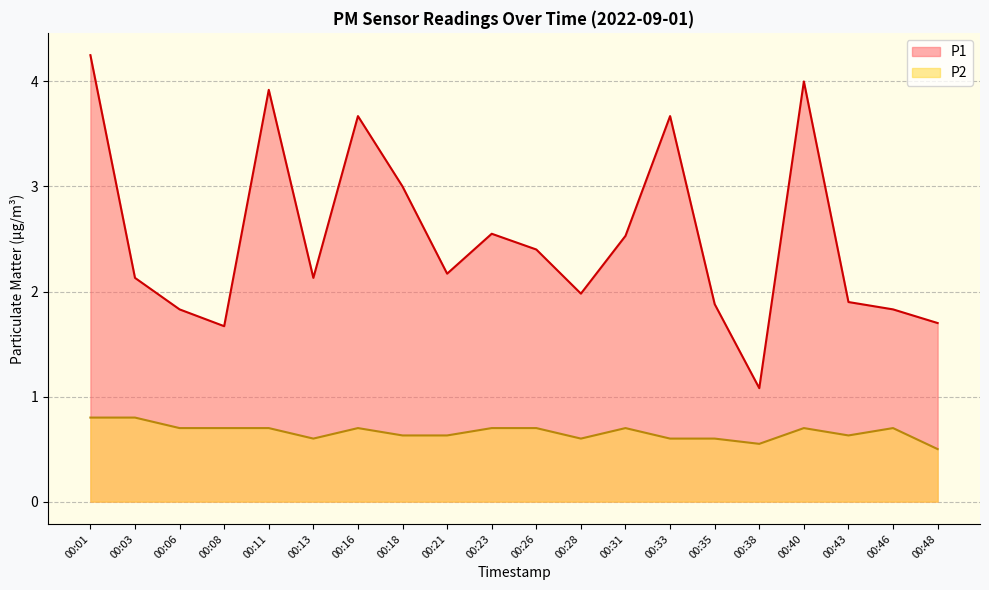

Which series has the largest total across all categories?

P1